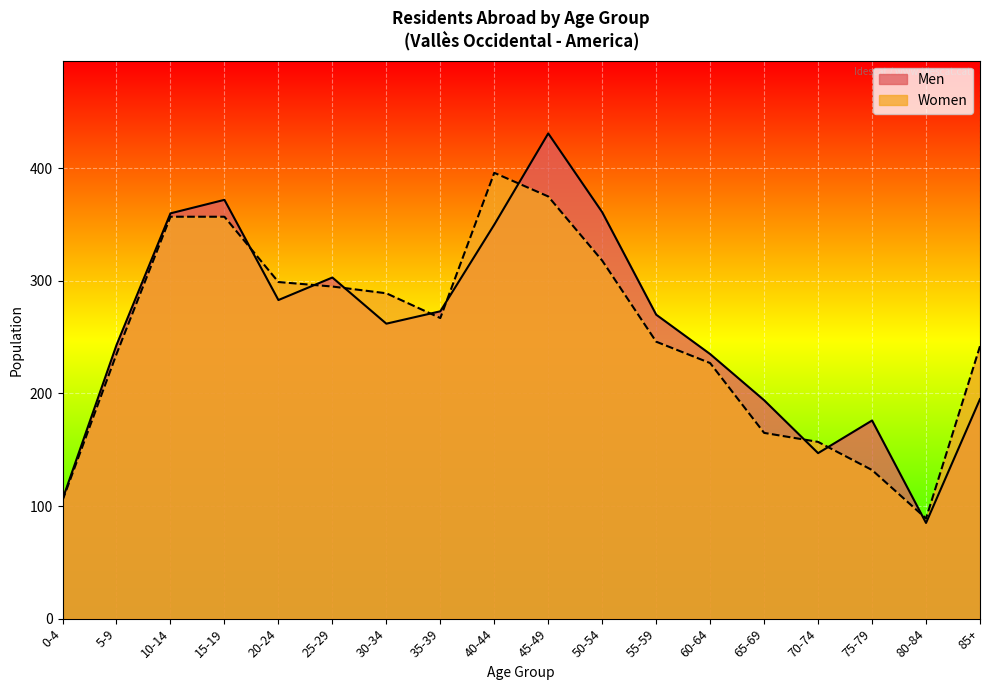

Reading left to right, extract all data points from this chart.

Men: 106	243	360	372	283	303	262	273	350	431	361	270	235	194	147	176	85	195
Women: 105	235	357	357	299	295	289	267	396	375	318	246	227	165	157	132	89	242